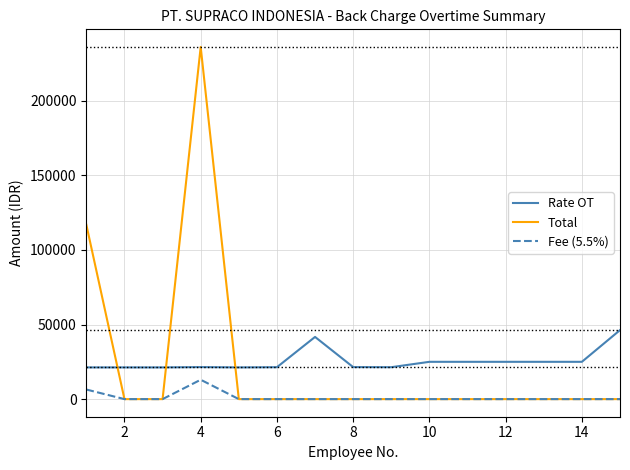

Count the number of data series in this chart.

3